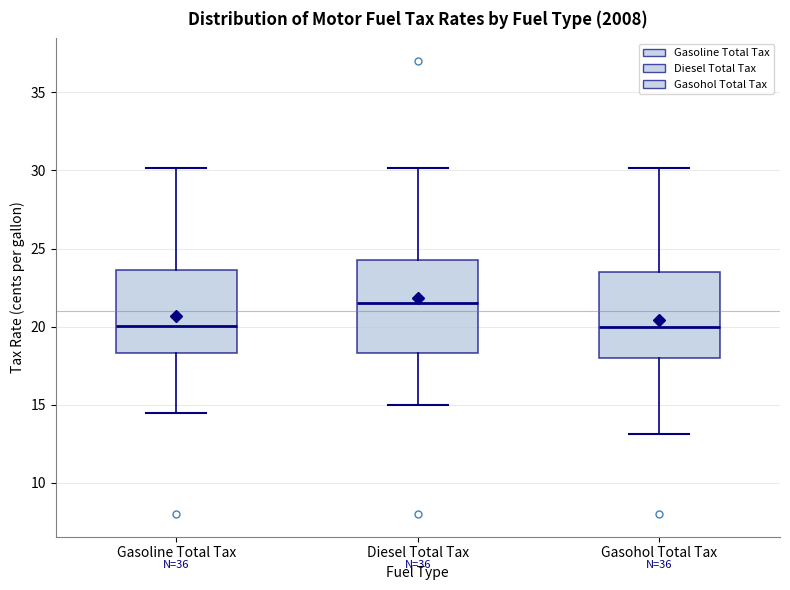

Where does the median line of the box for Gasohol Total Tax sit on the y-axis? The values are not printed on the chart, so give them approximately, as read against the axis.

20.0